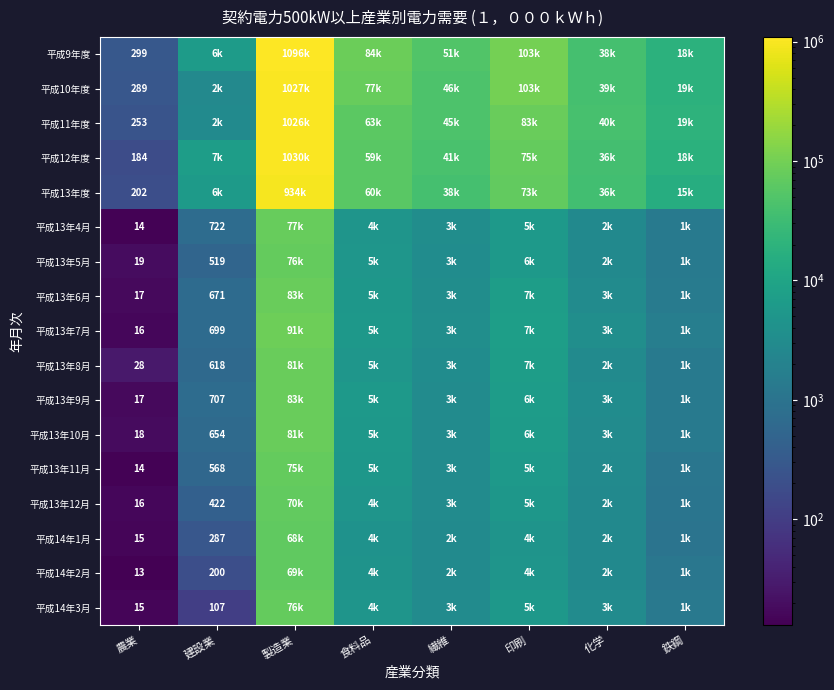

What is the spread (max minus min) of values at 農業?

286